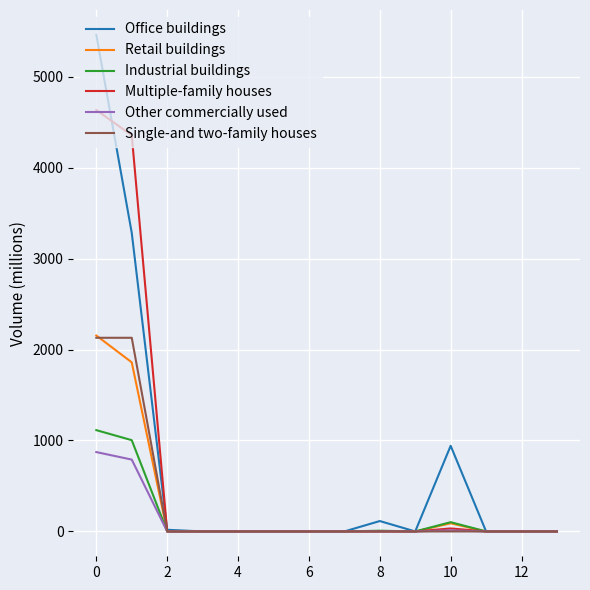

What is the greatest value displayed?

5459.9